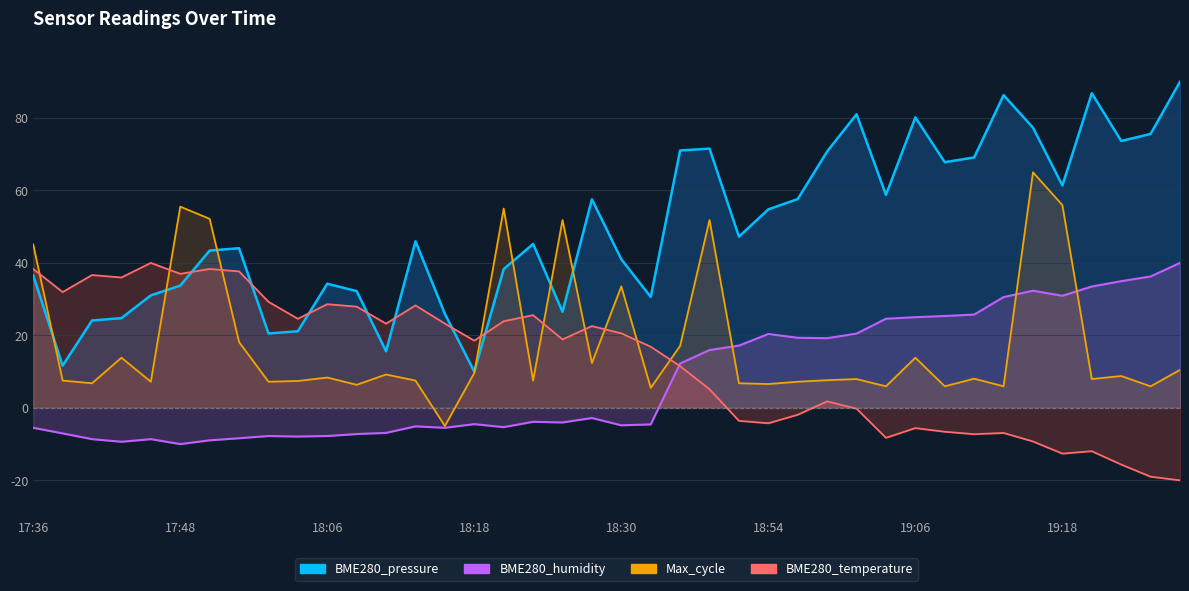

Is the value of BME280_humidity at 19:01 greater than the value of Max_cycle at 18:56?

Yes